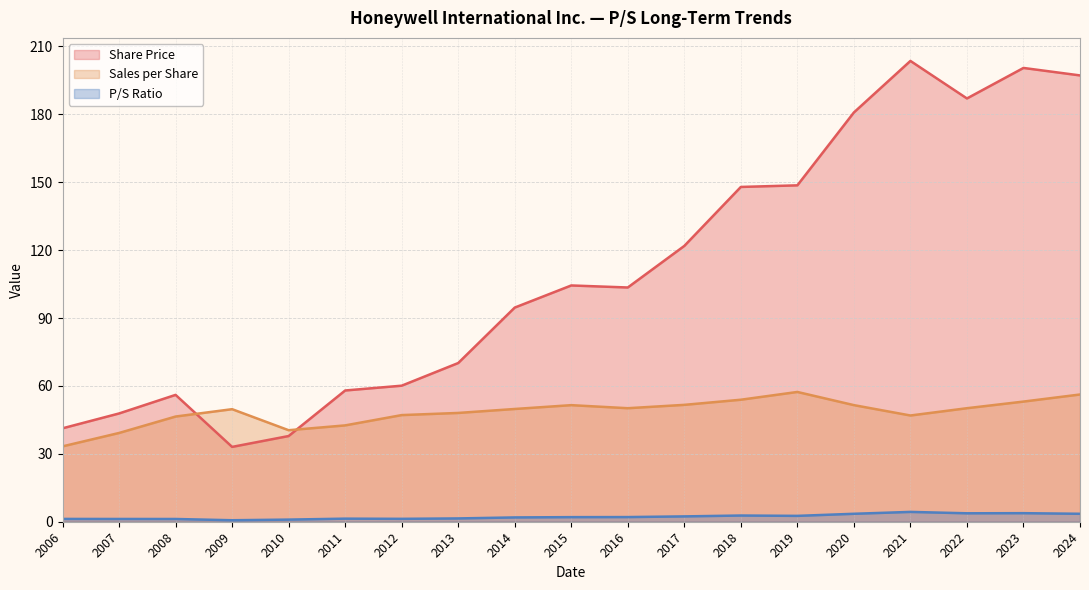

Count the number of categories in the chart.

19